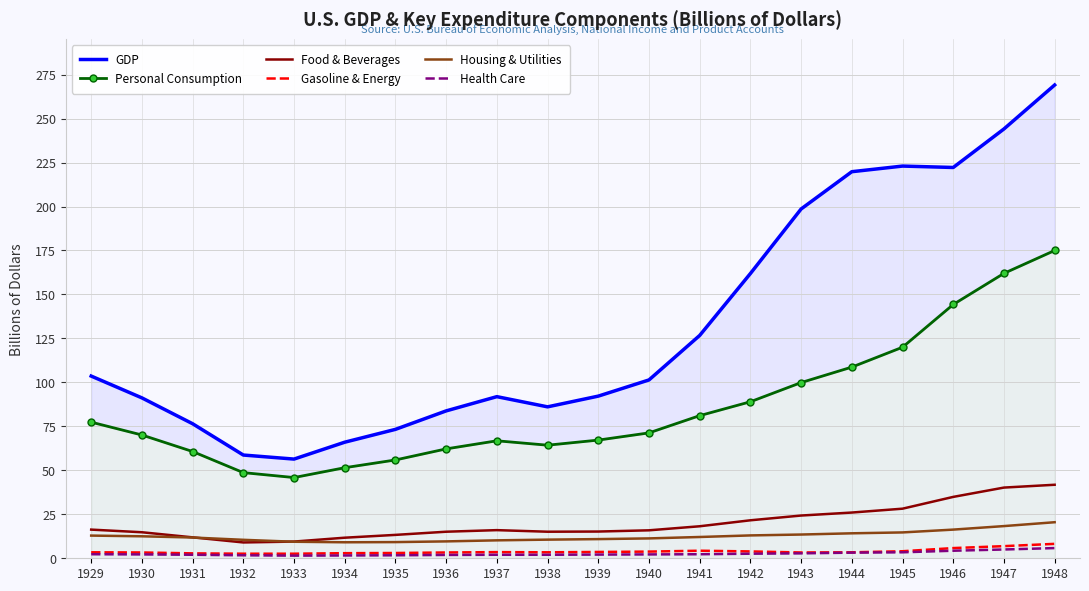

Rank the series by their maximum value, from lowest to highest.

Health Care, Gasoline & Energy, Housing & Utilities, Food & Beverages, Personal Consumption, GDP